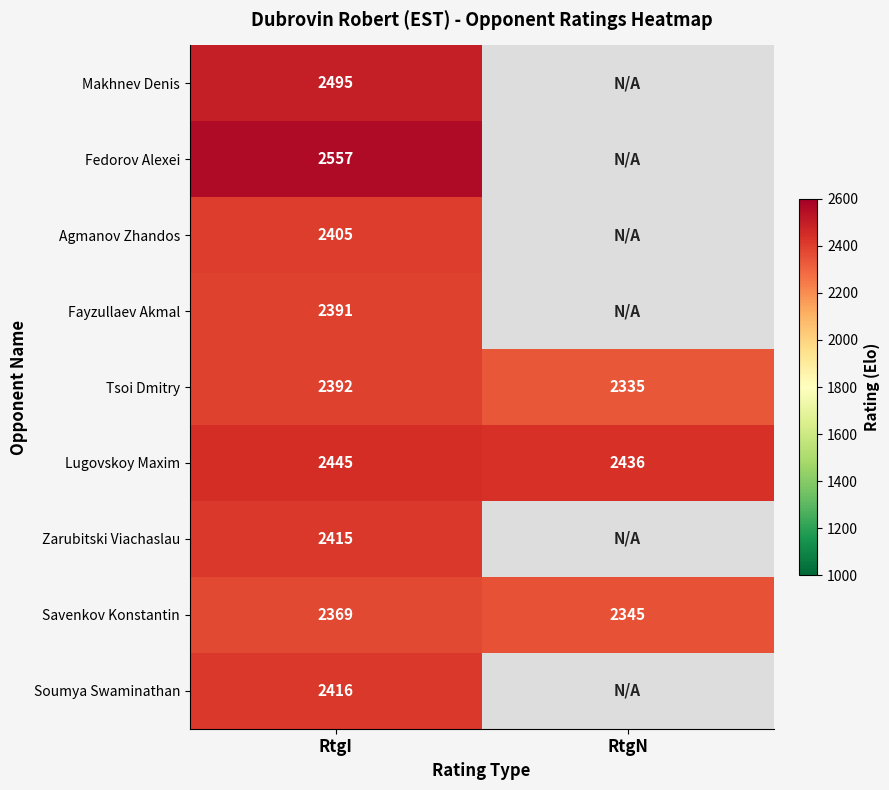

What is the total value across all series at RtgI?

21885